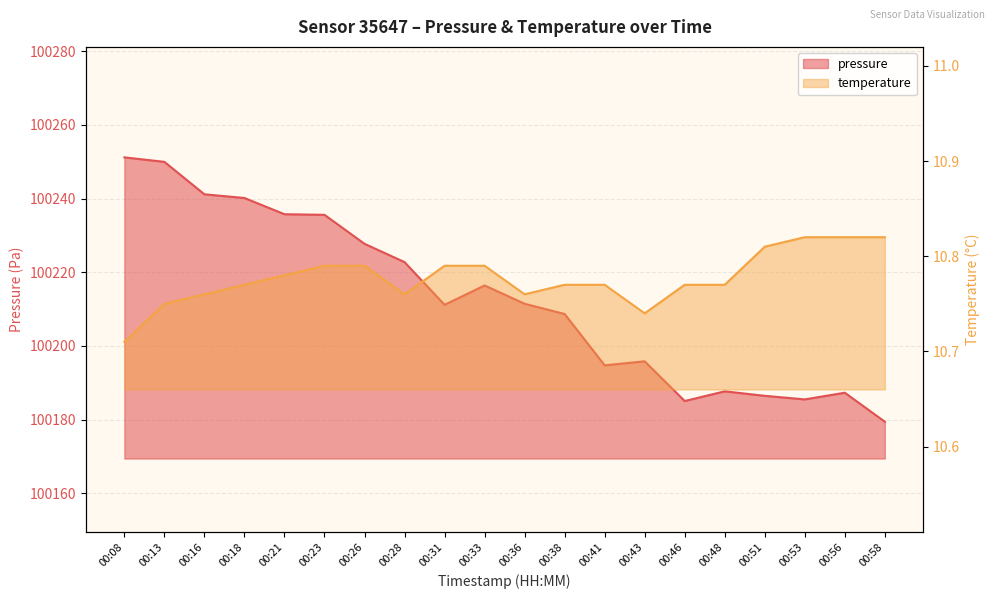

Between 00:31 and 00:56, which series saw the biggest shift?

pressure